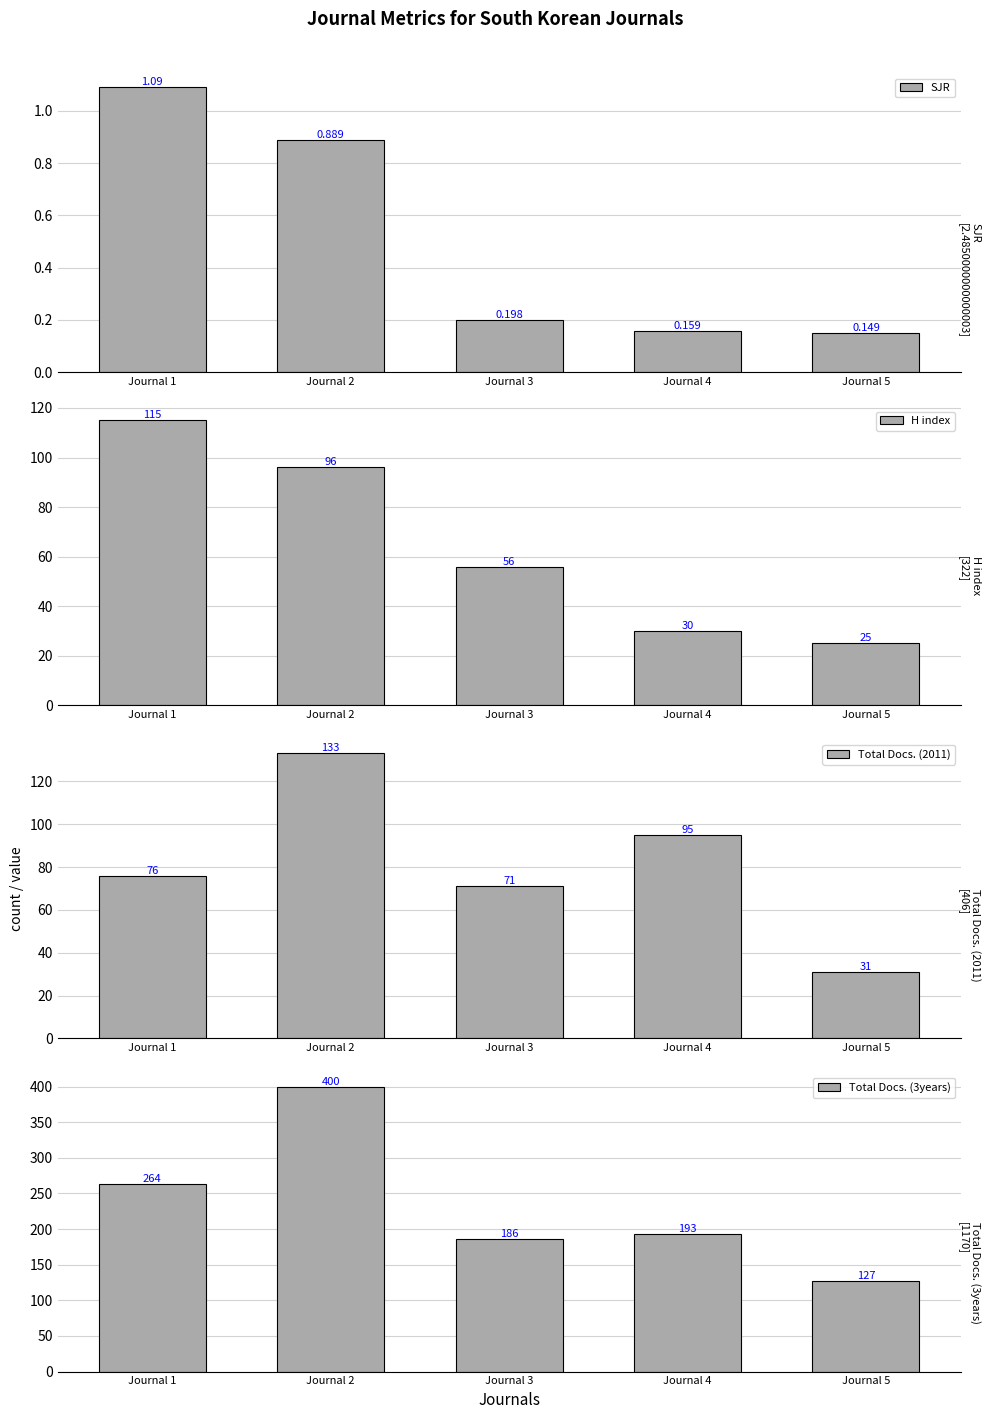

List the labels in order of SJR value, largest first.

Journal 1, Journal 2, Journal 3, Journal 4, Journal 5